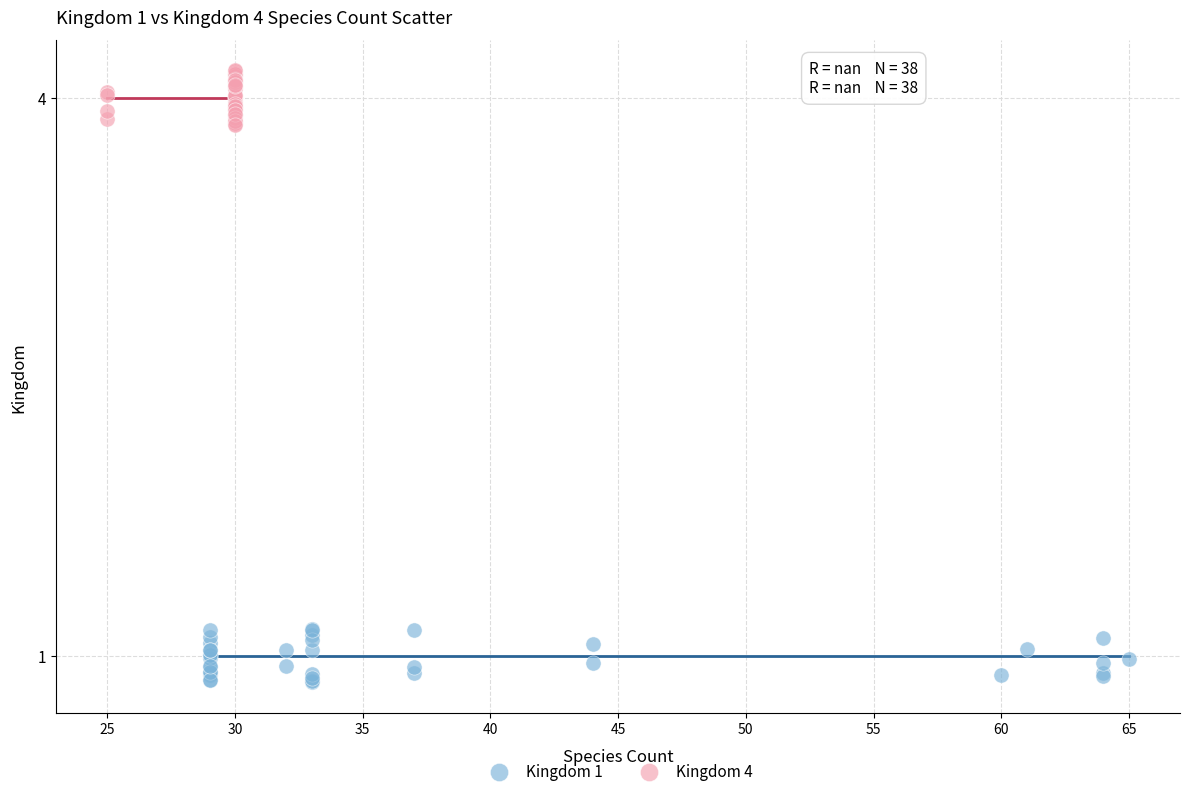

Which series reaches the minimum Y coordinate?

Kingdom 1